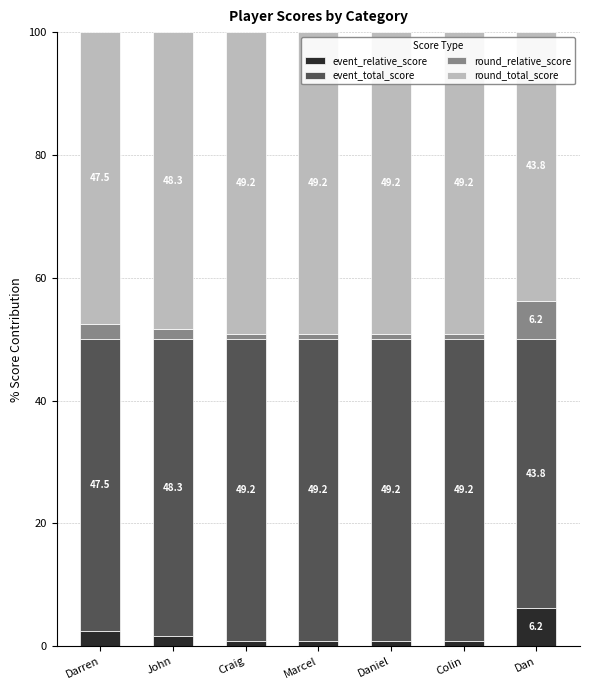

What is the total value across all series at Craig?

100.0